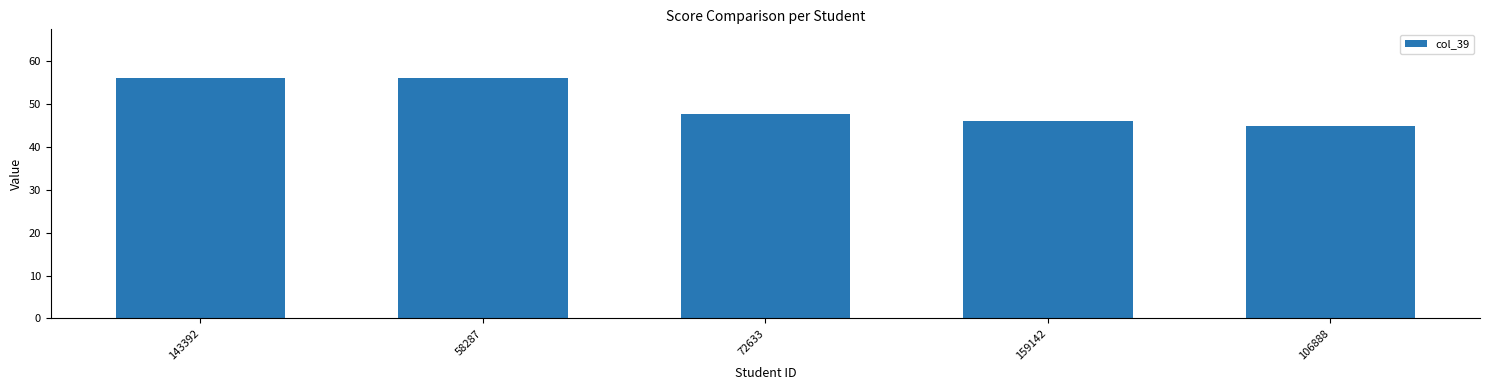

What is the ratio of the value at 106888 to the value at 159142?

1.0